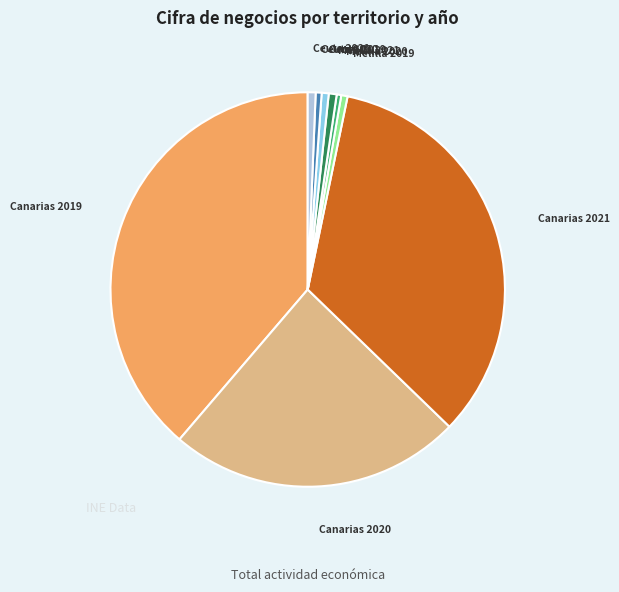

Do Canarias 2021 and Canarias 2019 together represent more than half of the pie?

Yes